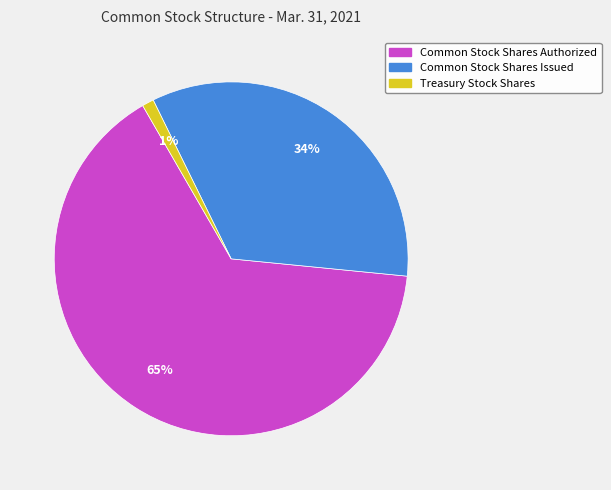

To the nearest percent, what is the difference between the Common Stock Shares Issued and Treasury Stock Shares slice percentages?

33%